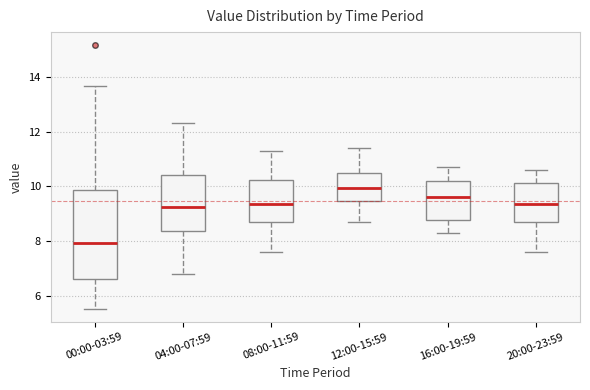

Which box's median line is the highest?

12:00-15:59